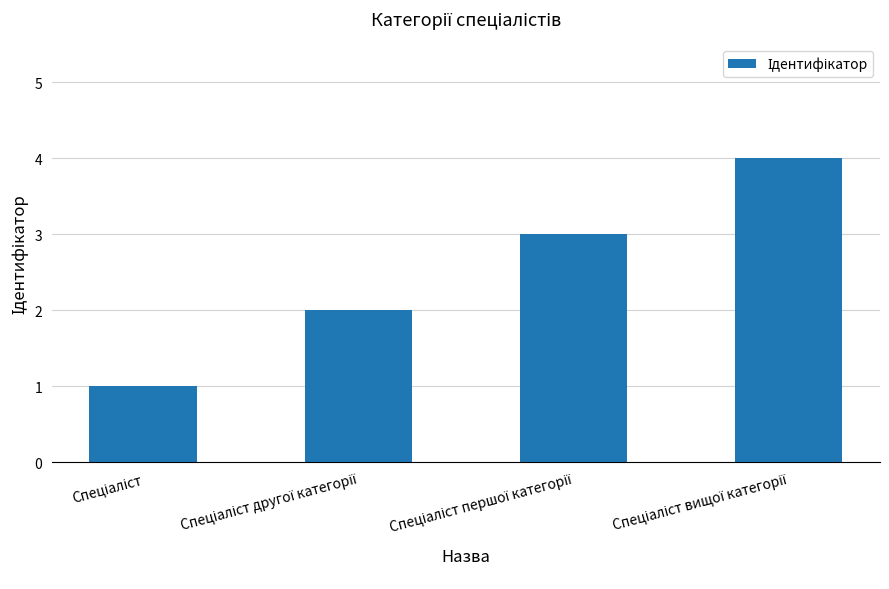

What is the greatest value displayed?

4